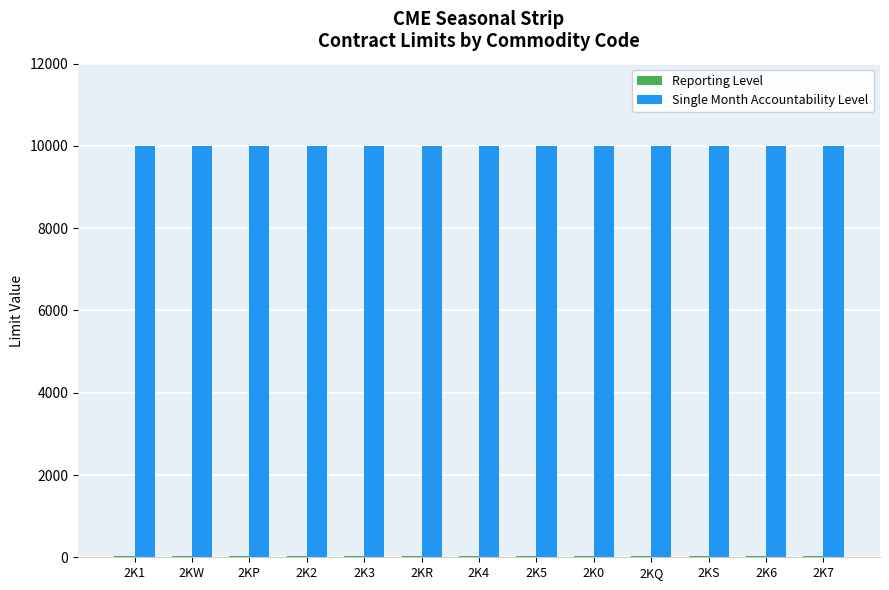

The value of Single Month Accountability Level at 2K0 is 14318. True or false?

False